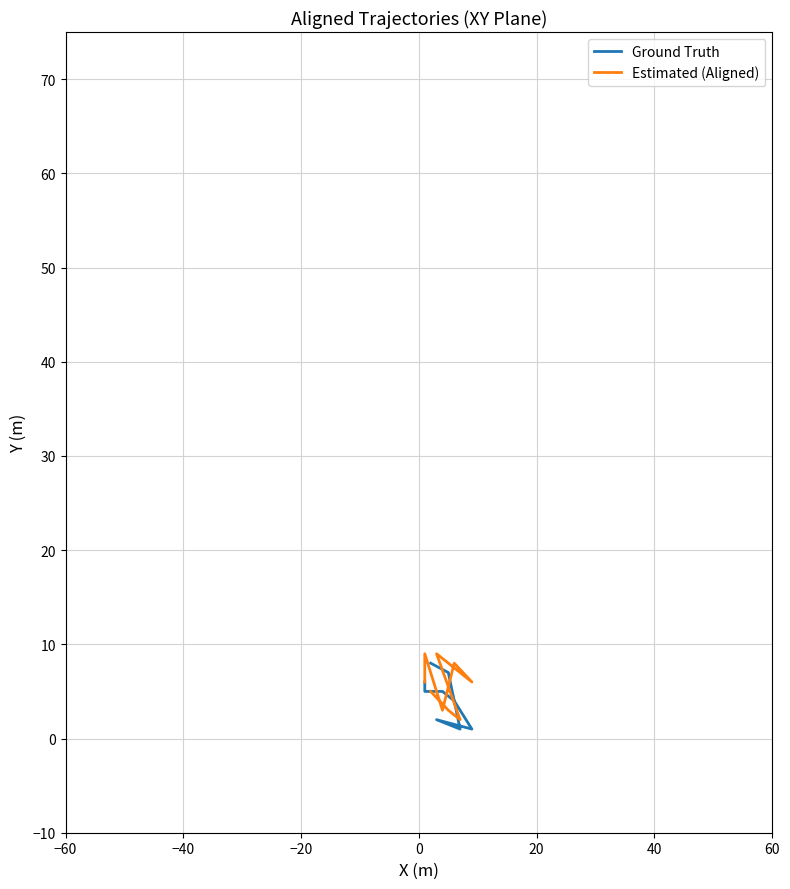

What is the lowest value of the Ground Truth series?

1